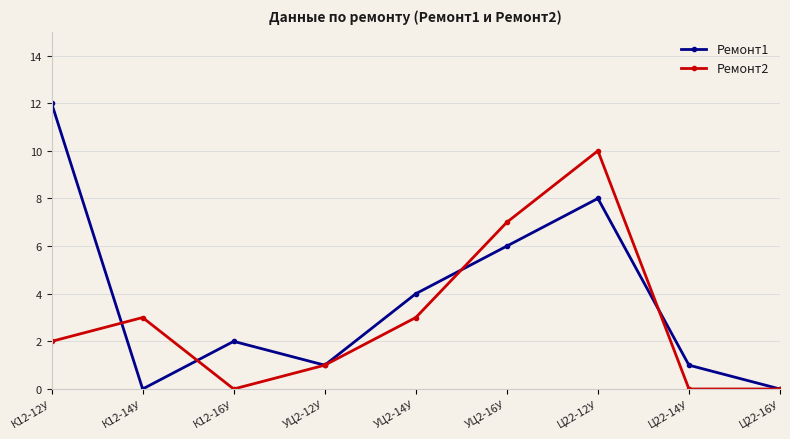

List the series in order of their overall mean, highest first.

Ремонт1, Ремонт2